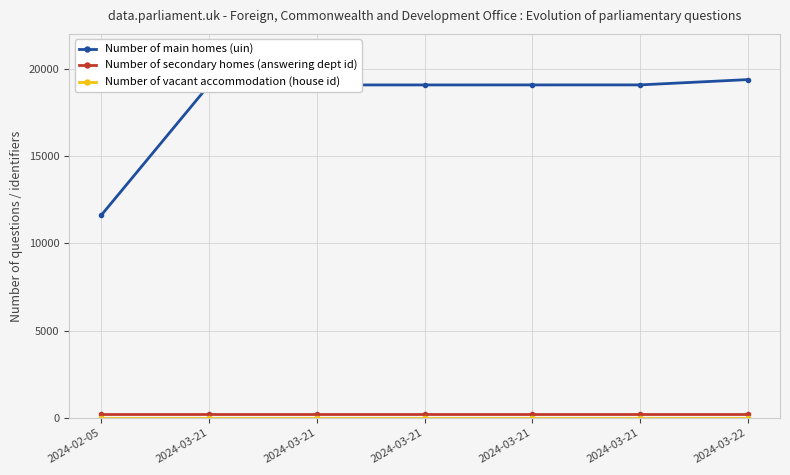

What is the label of the 1st point from the left?

2024-02-05